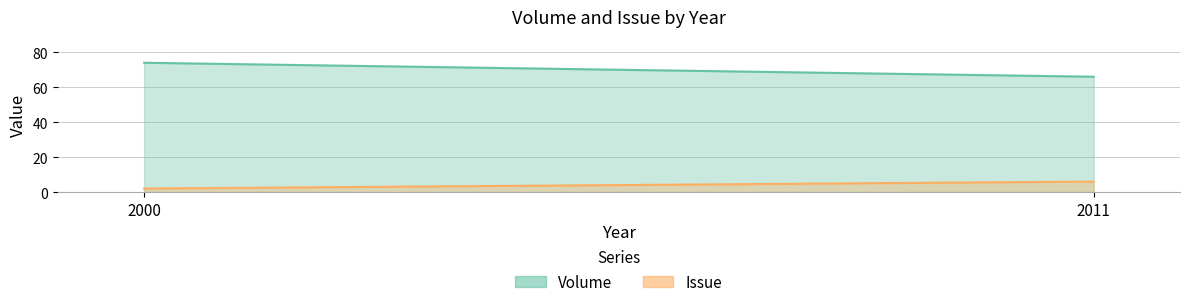

Reading left to right, list all the values displayed in this chart.

Volume: 74	66
Issue: 2	6